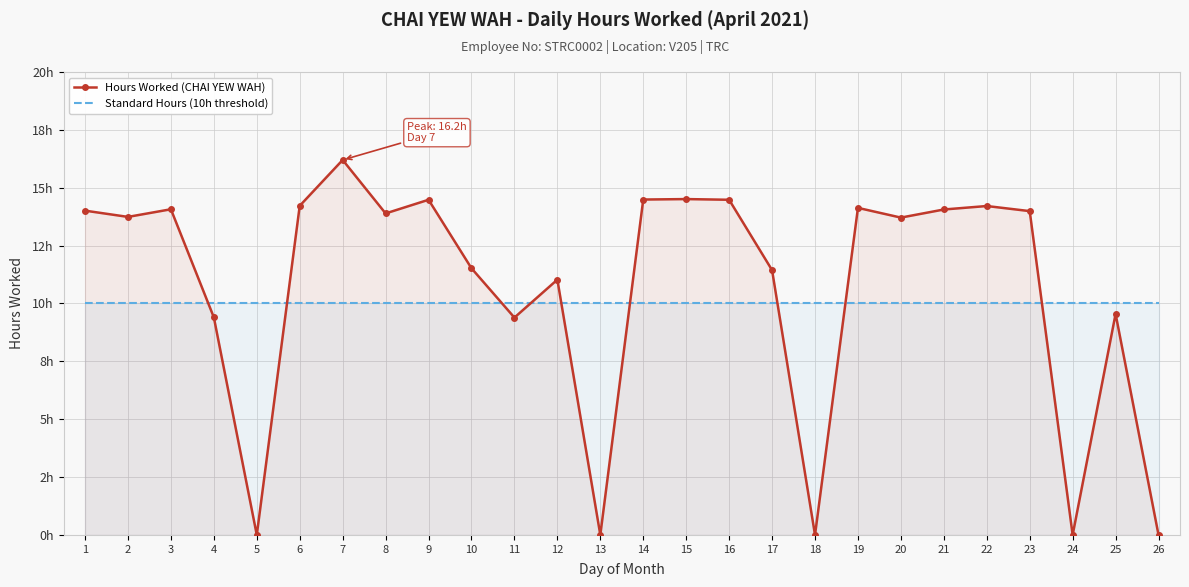

Rank the series by their maximum value, from lowest to highest.

Standard Hours (10h threshold), Hours Worked (CHAI YEW WAH)